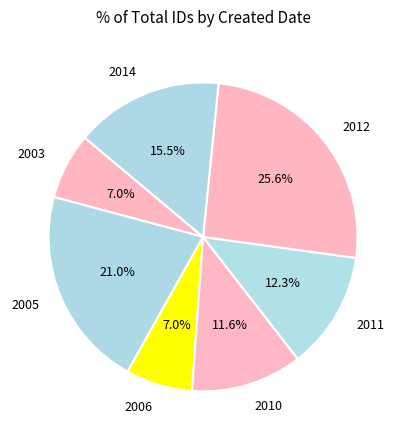

To the nearest percent, what is the average slice percentage?

14%